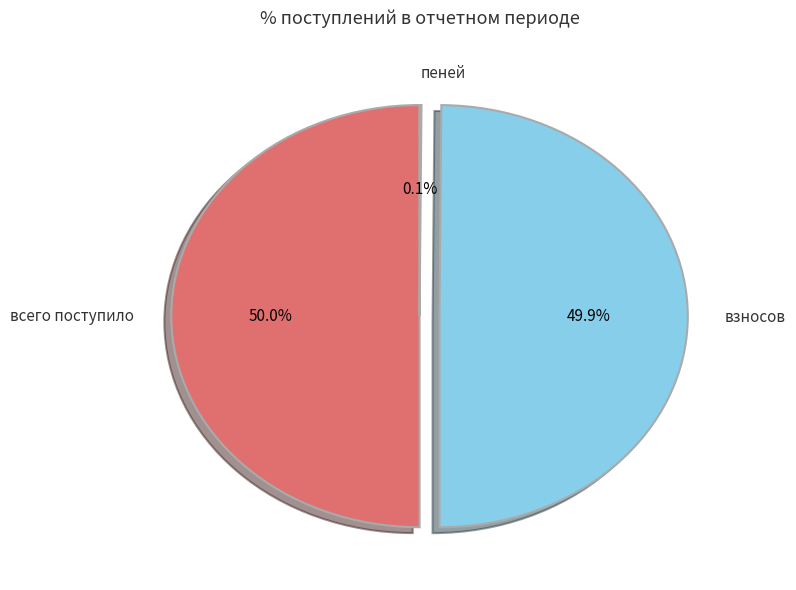

What percentage is the взносов slice, to the nearest percent?

50%